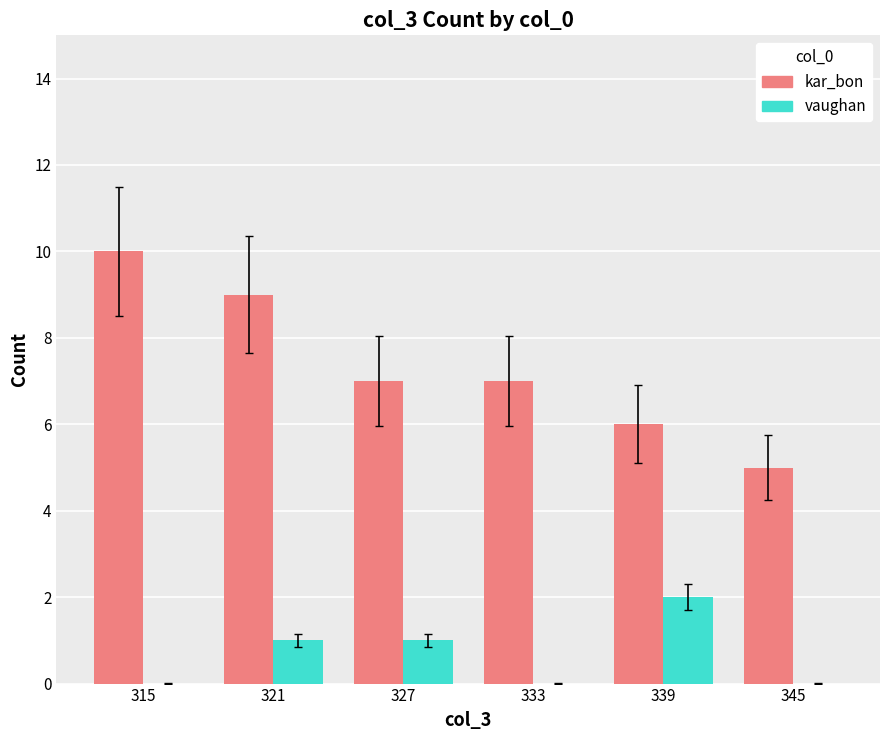

Which series has the largest total across all categories?

kar_bon